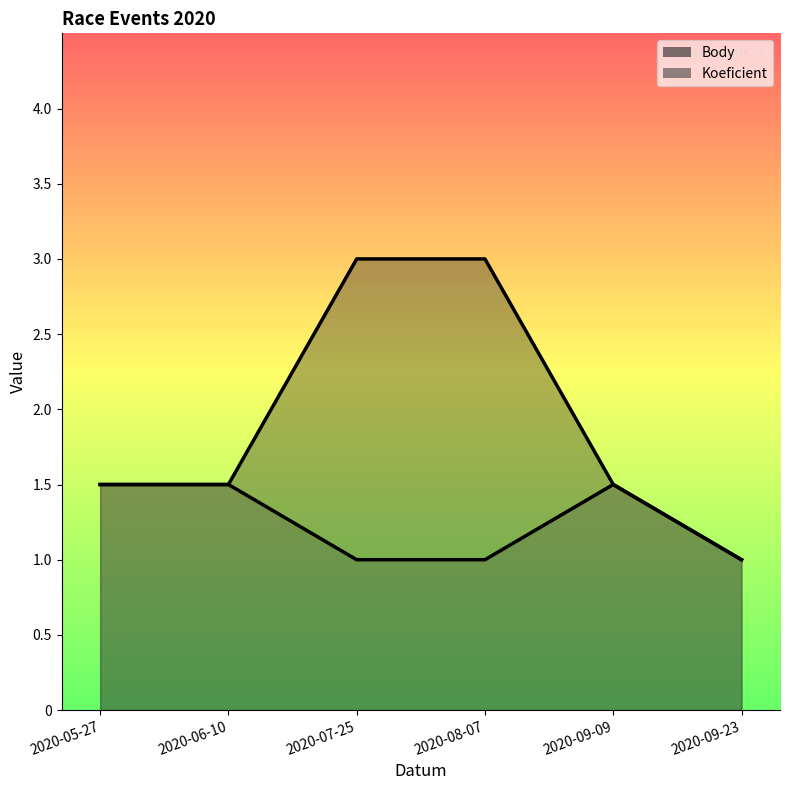

Does the chart have visible grid lines?

No